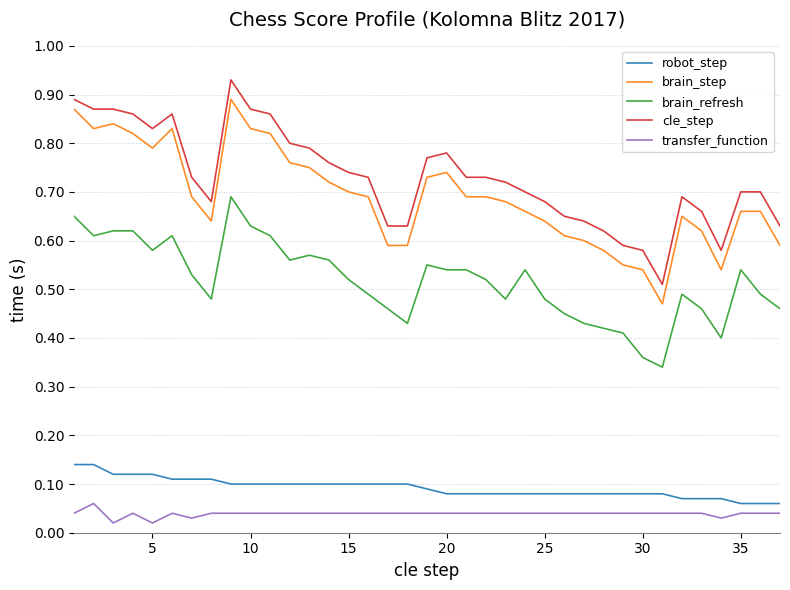

True or false: brain_step and transfer_function intersect in this chart.

False